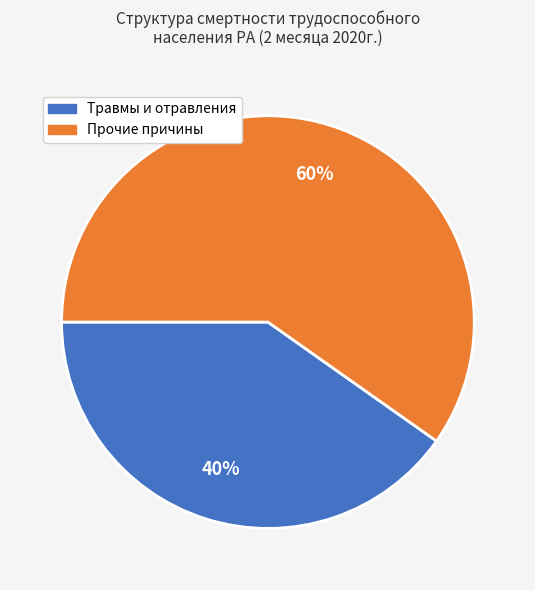

To the nearest percent, what is the average slice percentage?

50%